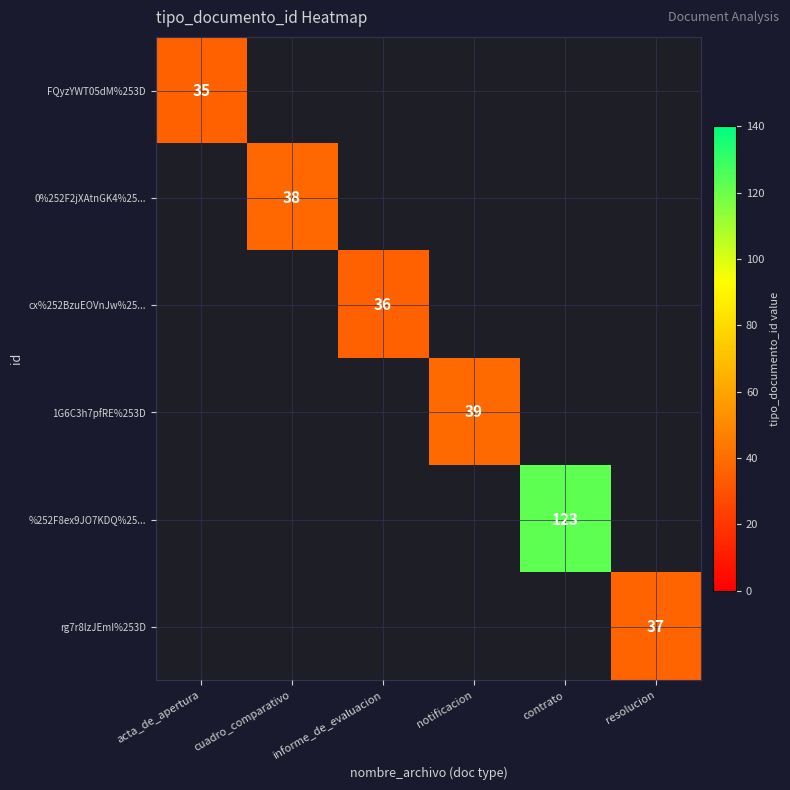

The FQyzYWT05dM%253D series shows 19 at acta_de_apertura. True or false?

False